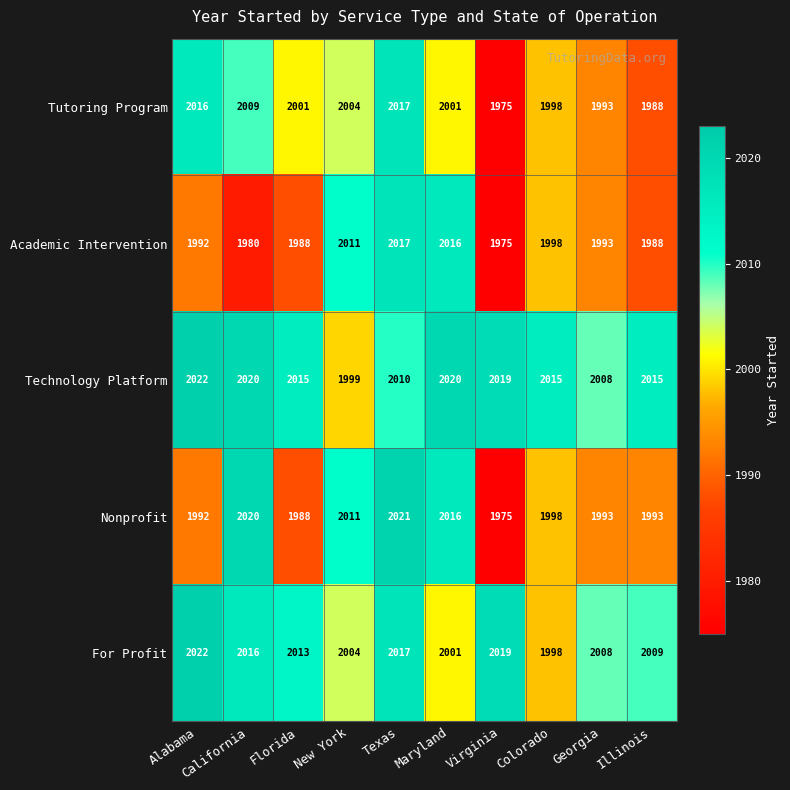

The value of For Profit at Illinois is 1350. True or false?

False